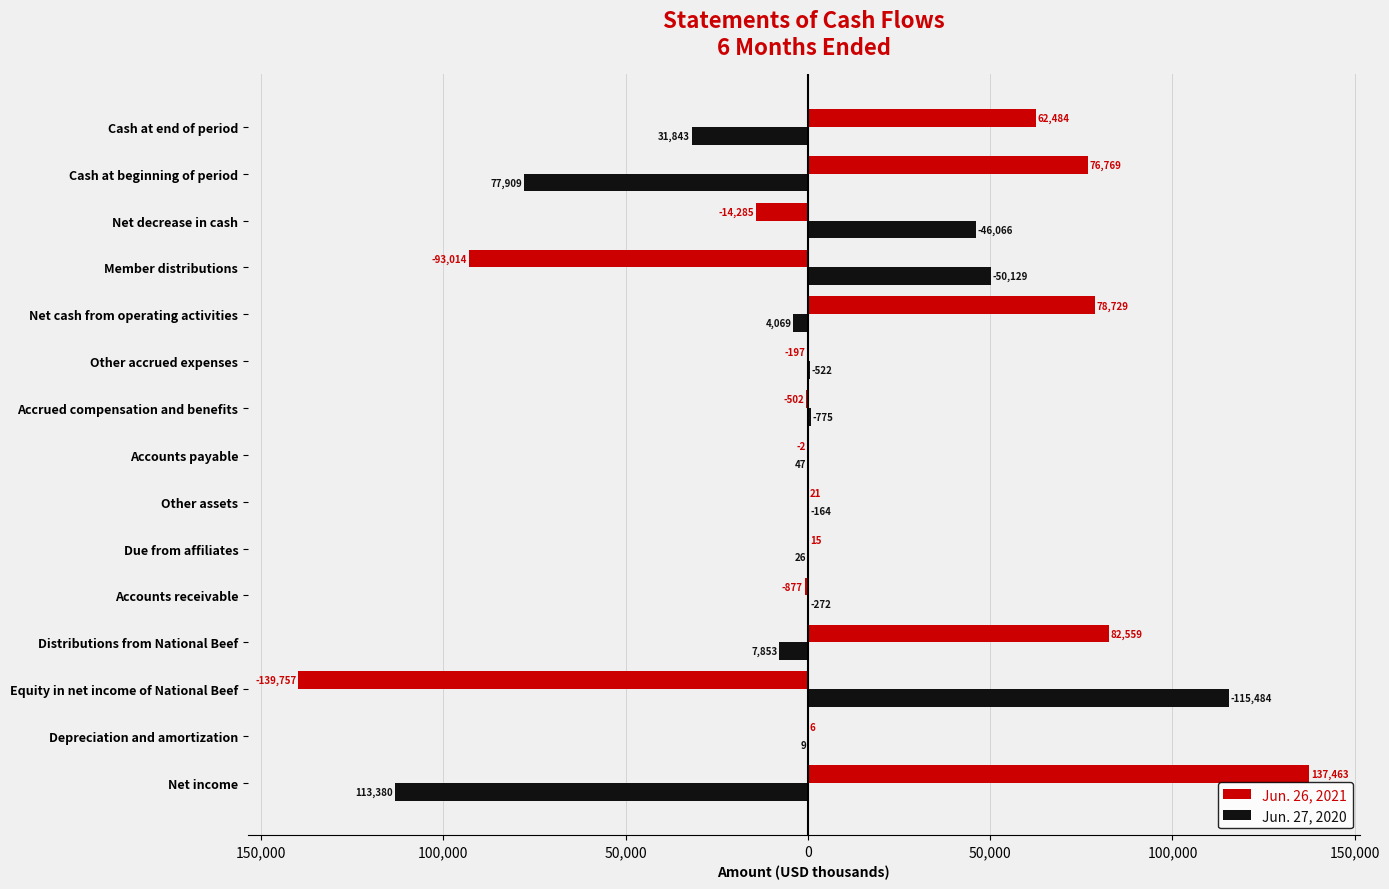

What are all the series names shown in the legend?

Jun. 26, 2021, Jun. 27, 2020